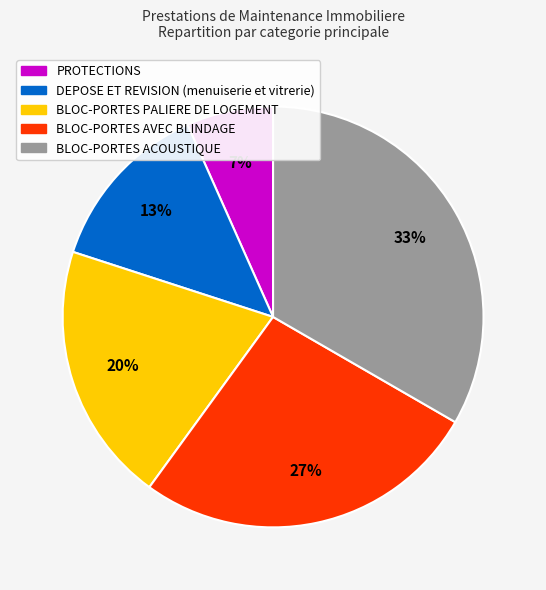

To the nearest percent, what portion does PROTECTIONS represent?

7%